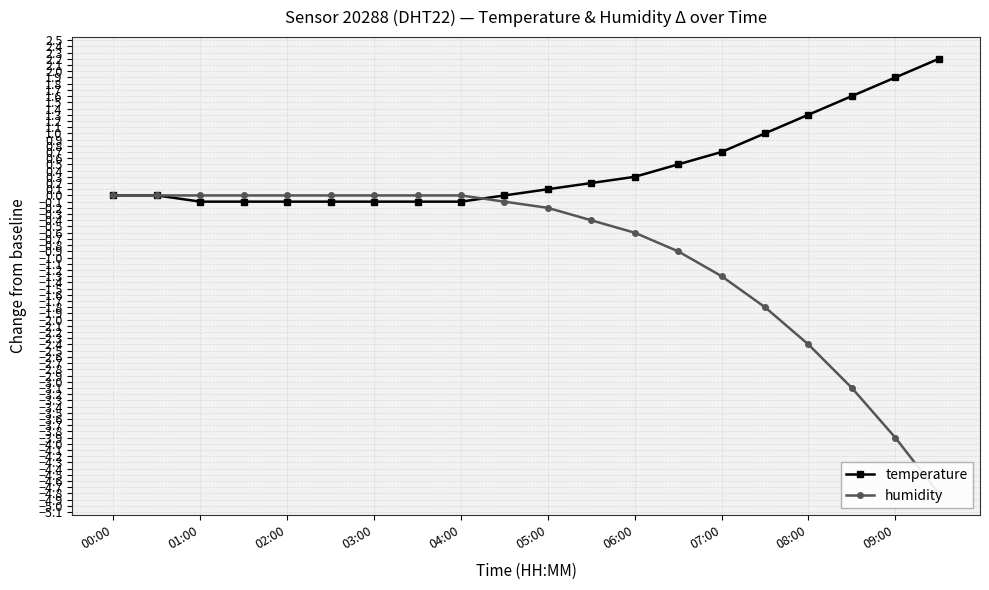

What is the maximum value for temperature?

2.2